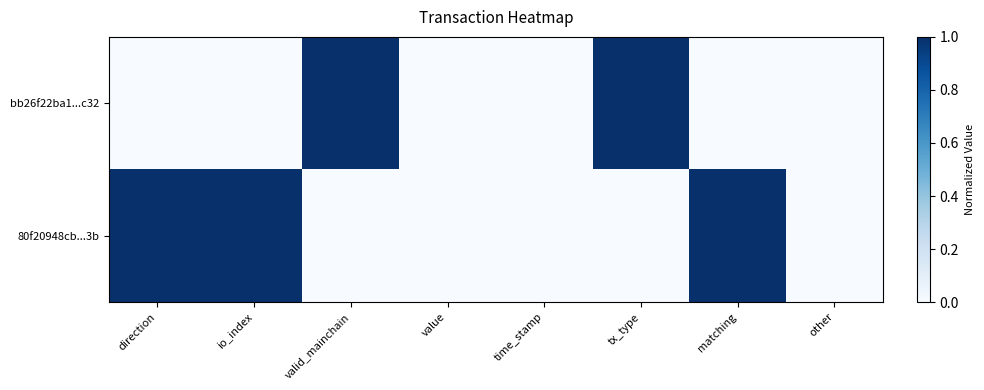

Which series has the largest total across all categories?

80f20948cb...3b